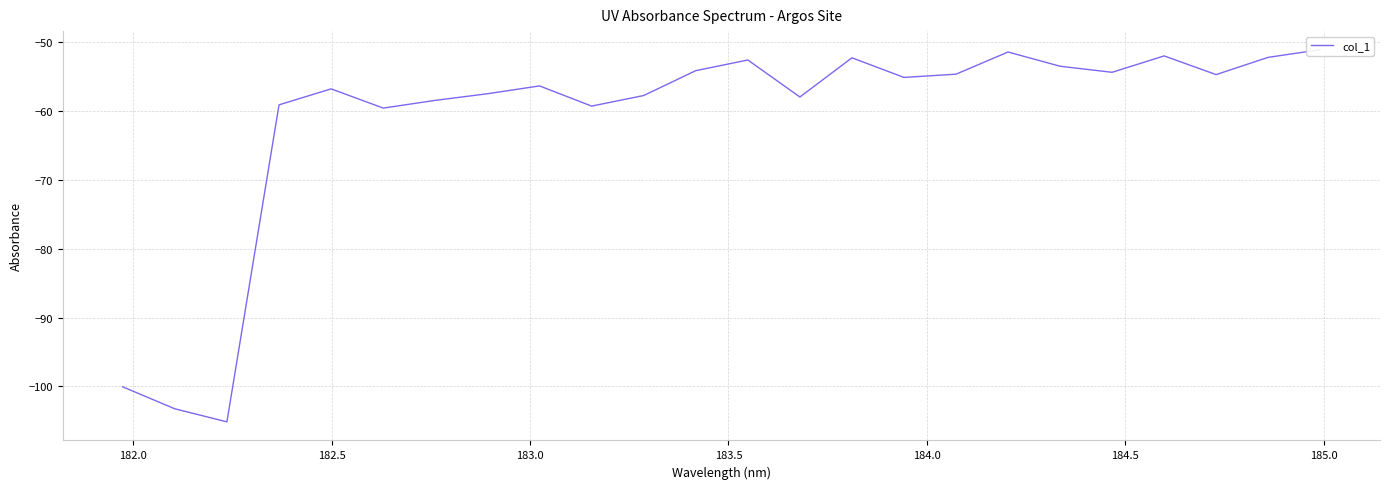

What is the maximum value shown in the chart?

-51.1